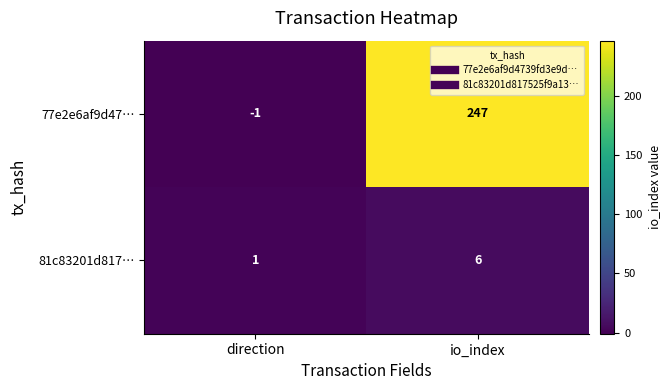

At which category is the sum across all series the highest?

io_index